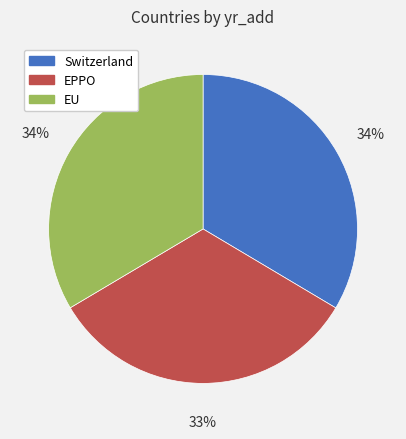

True or false: EU accounts for 26% of the total.

False